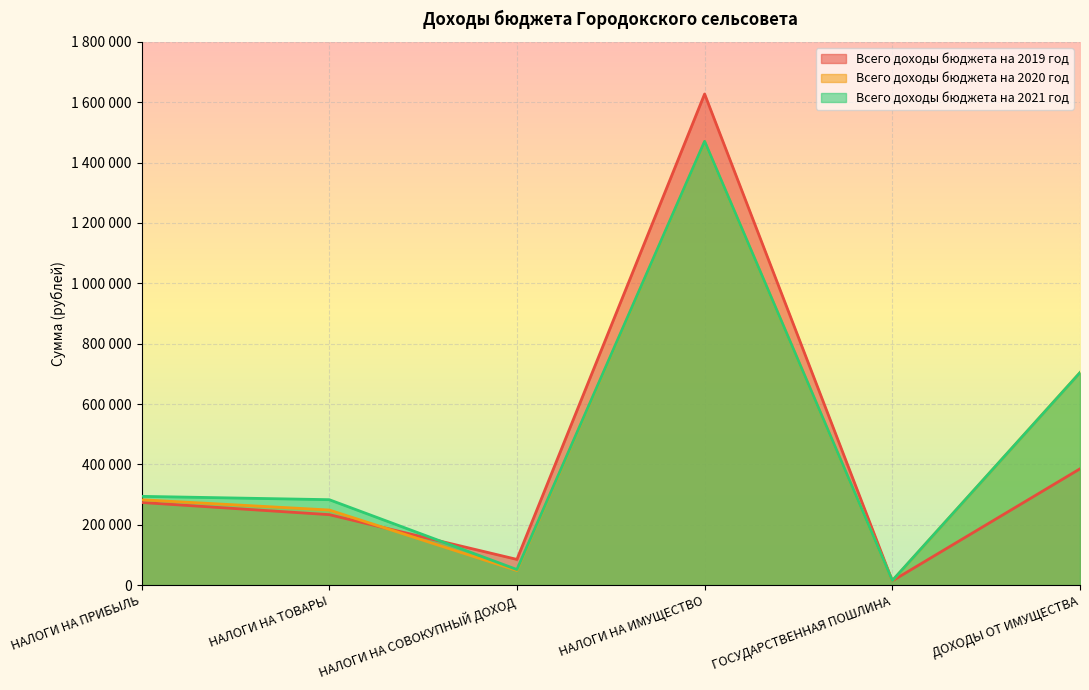

Between НАЛОГИ НА ПРИБЫЛЬ and НАЛОГИ НА ТОВАРЫ, which is larger?

НАЛОГИ НА ПРИБЫЛЬ